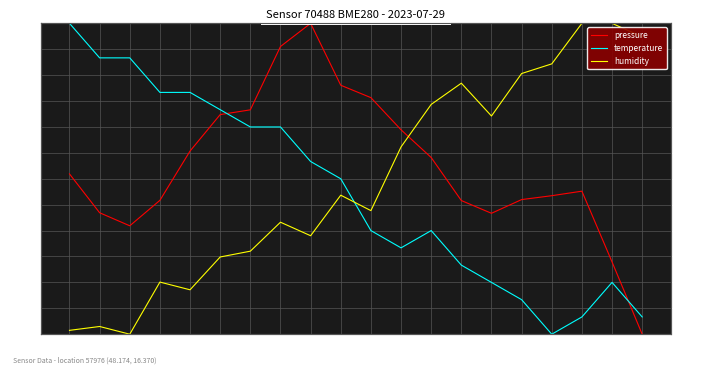

How many data points in humidity are above 20?

10